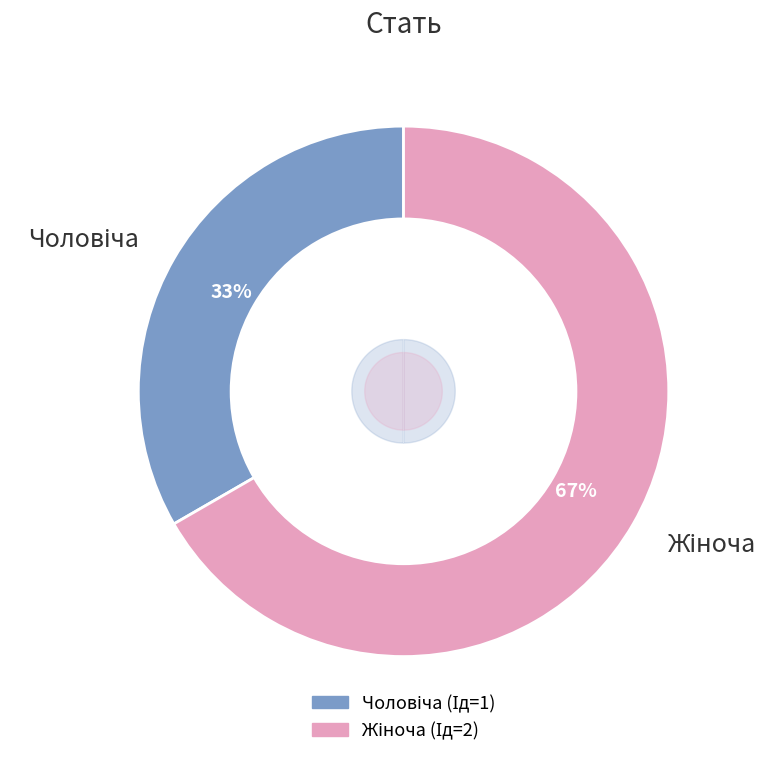

What percentage do Жіноча and Чоловіча together represent?

100.0%